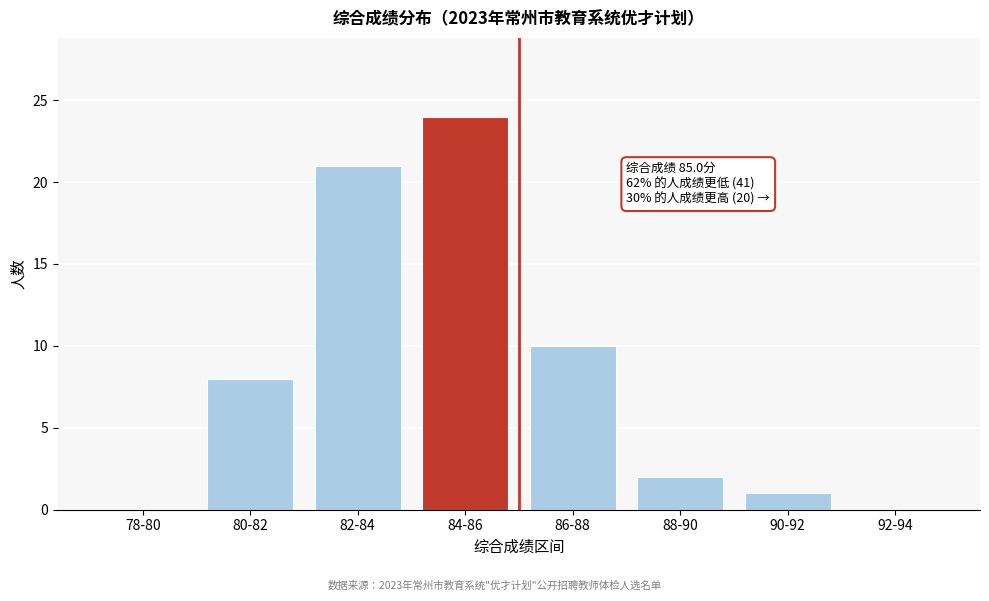

Reading right to left, what are all the values shown in this chart?

92-94=0	90-92=1	88-90=2	86-88=10	84-86=24	82-84=21	80-82=8	78-80=0